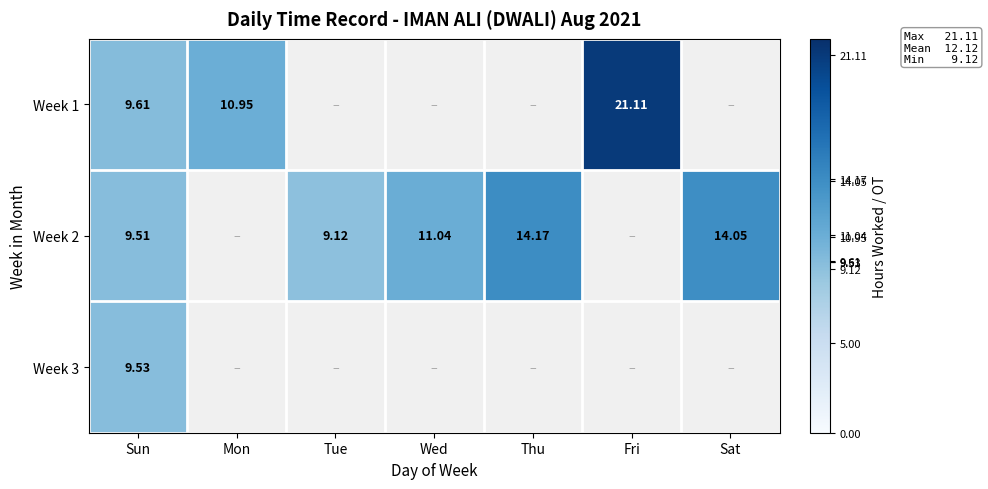

Is the value of Week 2 at Wed greater than the value of Week 1 at Fri?

No